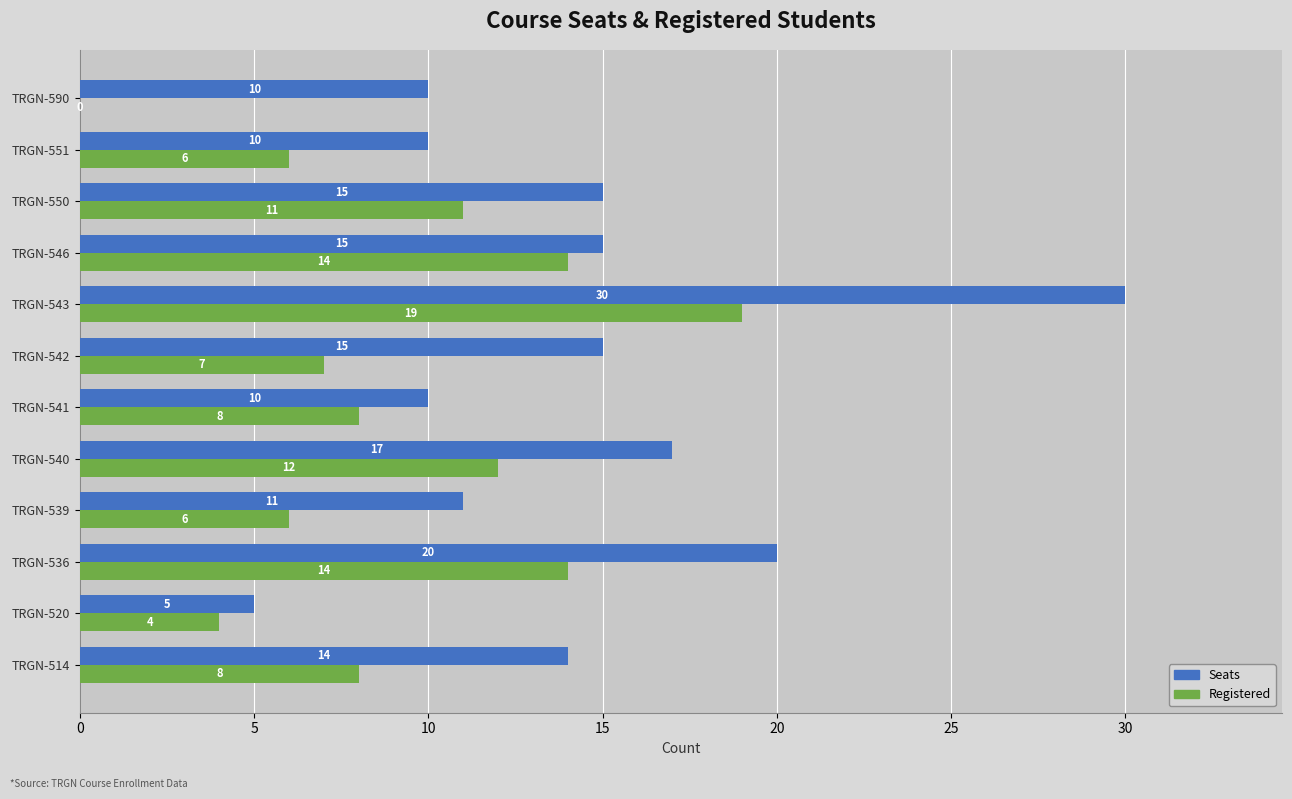

The Registered series shows 2 at TRGN-542. True or false?

False